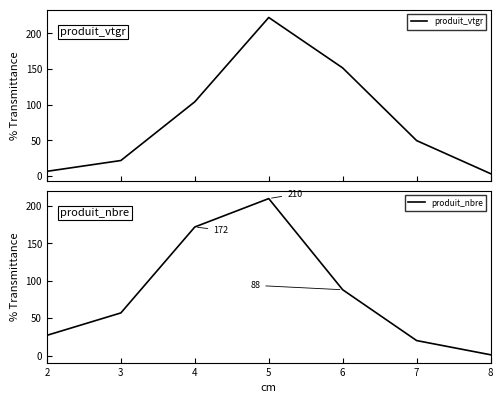

At which label is produit_nbre closest to 105?

6